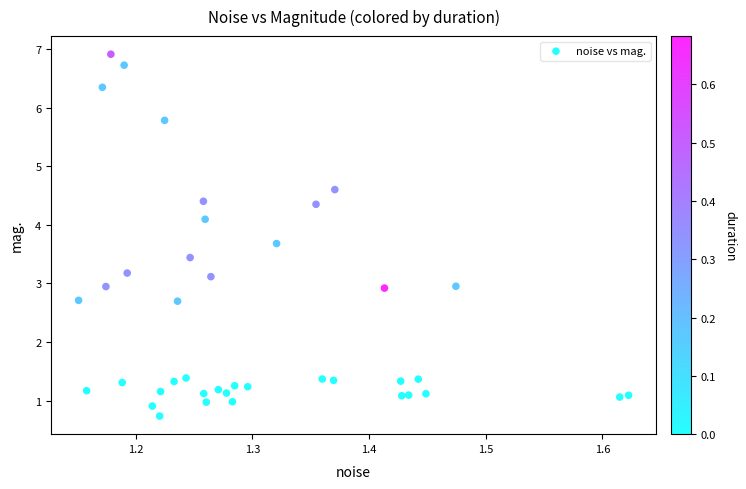

What is the range of Y values (max minus min)?

6.2